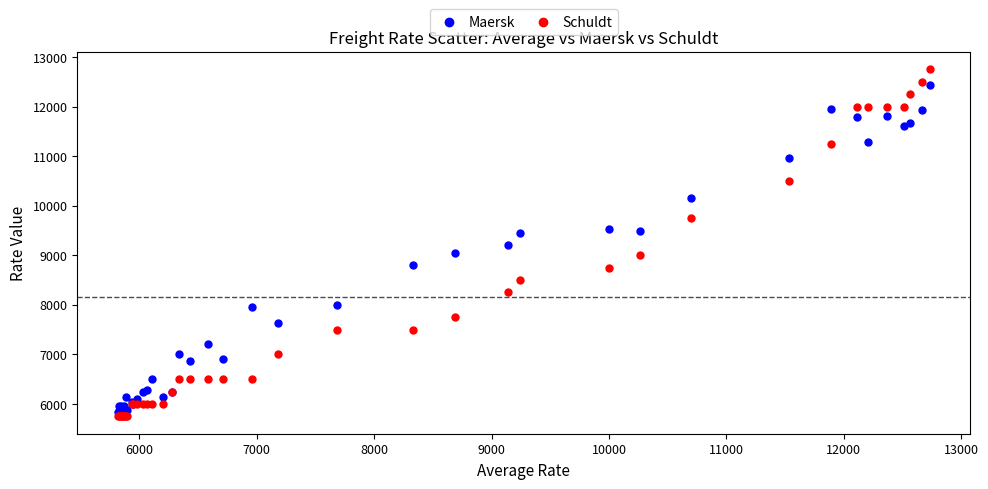

Which series has the widest spread of Y values?

Schuldt